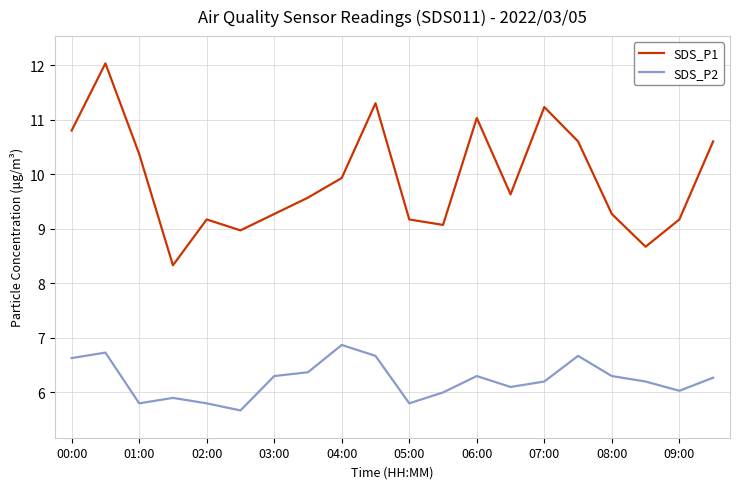

What is the lowest value of the SDS_P1 series?

8.3